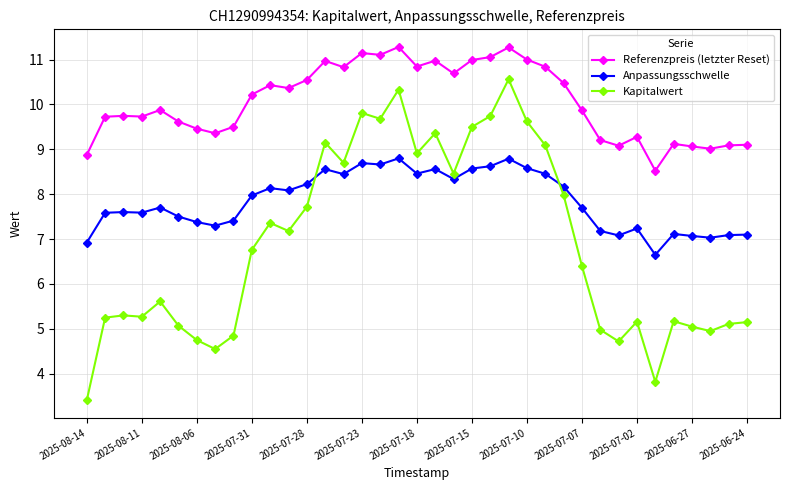

List the series in order of their peak value, lowest first.

Anpassungsschwelle, Kapitalwert, Referenzpreis (letzter Reset)